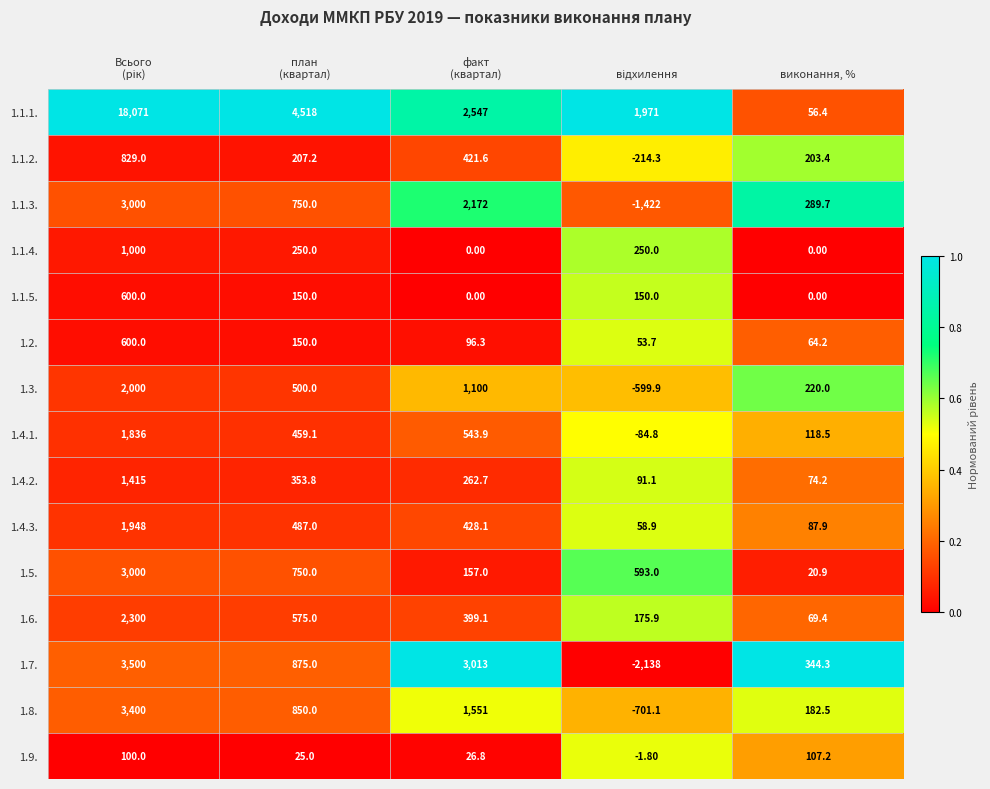

What is the difference between the maximum and second lowest values in the 1.6. series?

2124.1